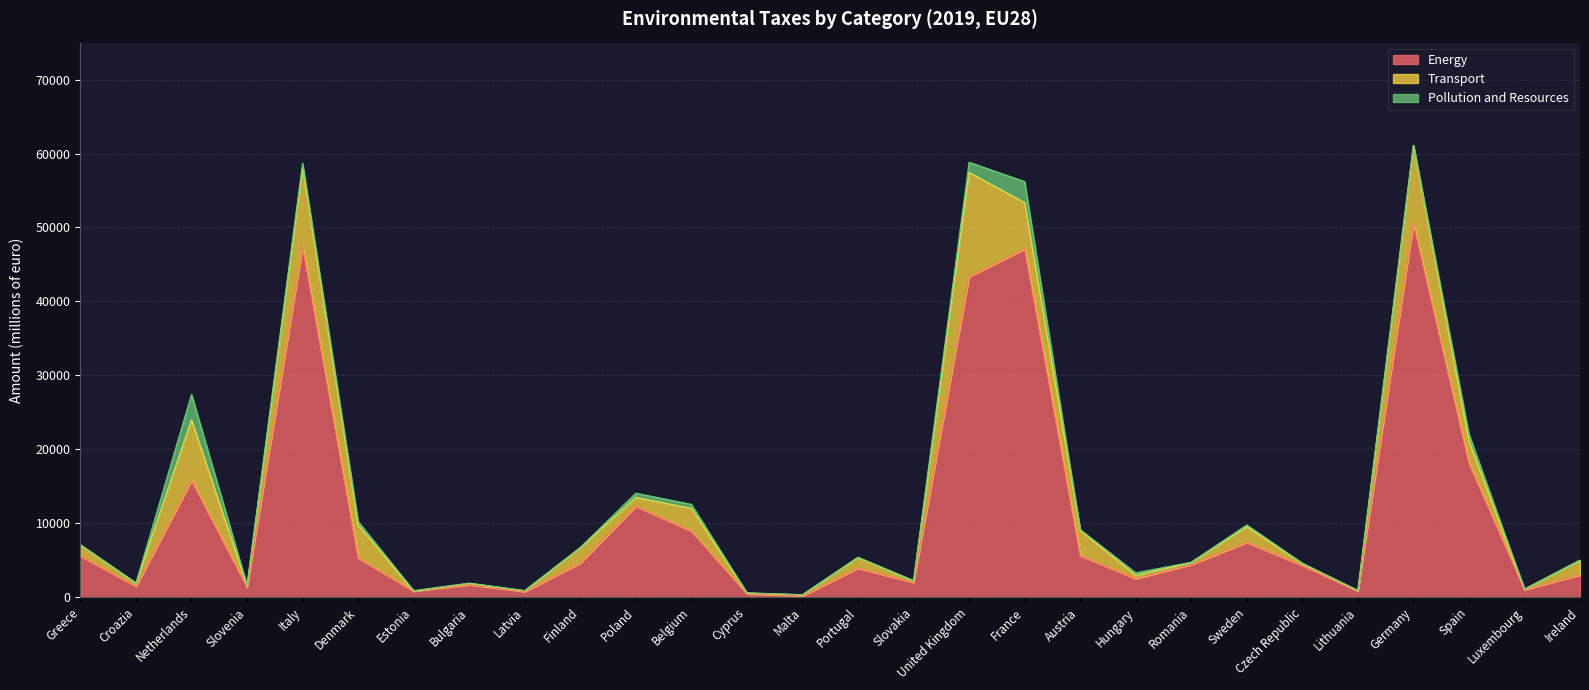

Is the value of Transport at Czech Republic greater than the value of Pollution and Resources at Finland?

Yes